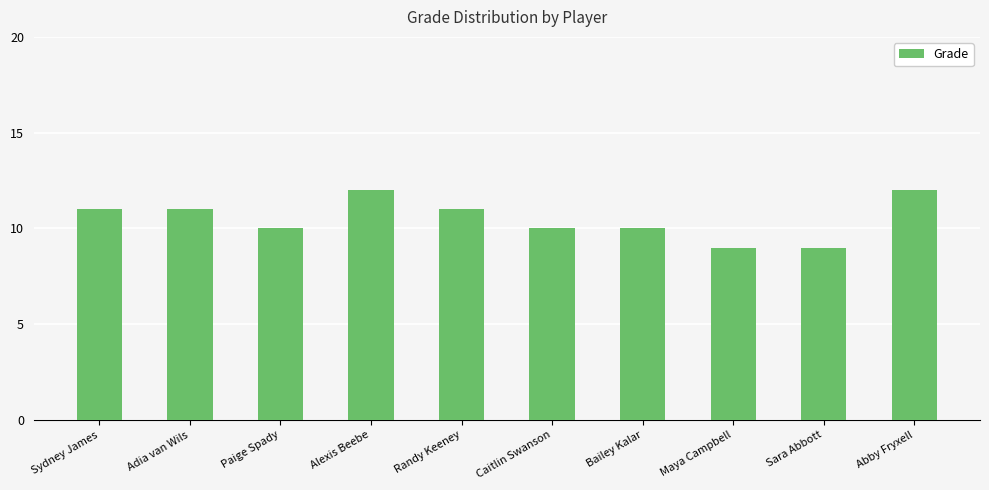

Between Abby Fryxell and Maya Campbell, which is larger?

Abby Fryxell